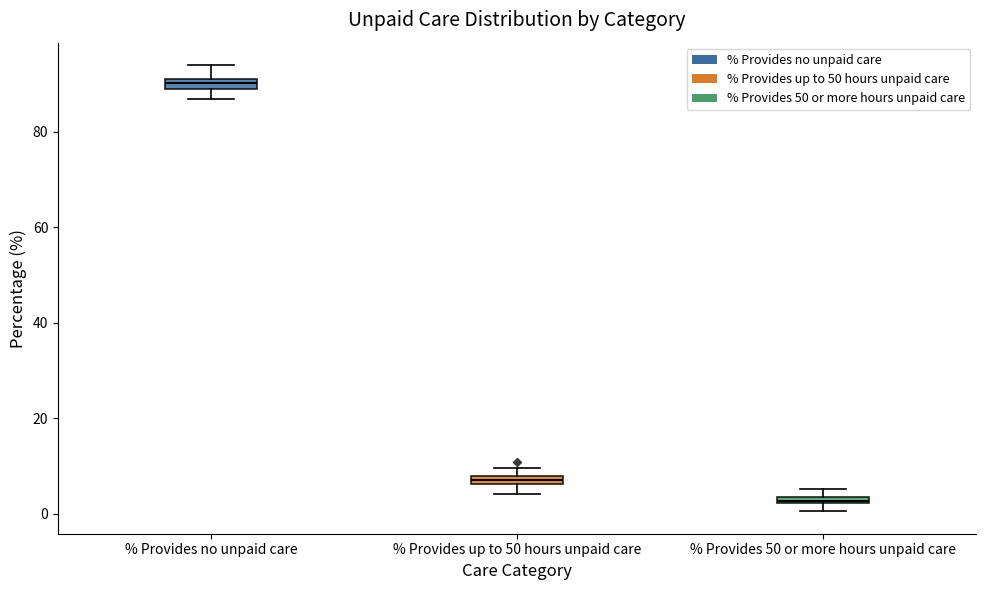

Where is the lower edge of the box for % Provides up to 50 hours unpaid care on the y-axis? The values are not printed on the chart, so give them approximately, as read against the axis.

6